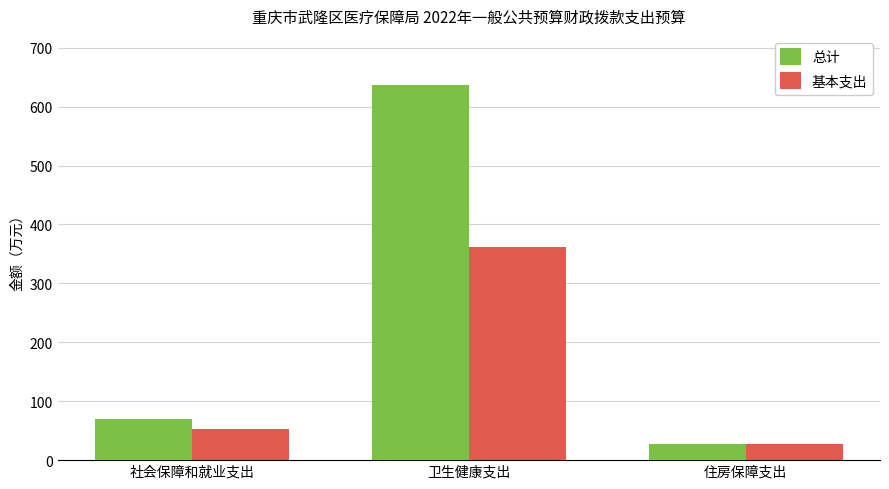

Are the bars horizontal?

No